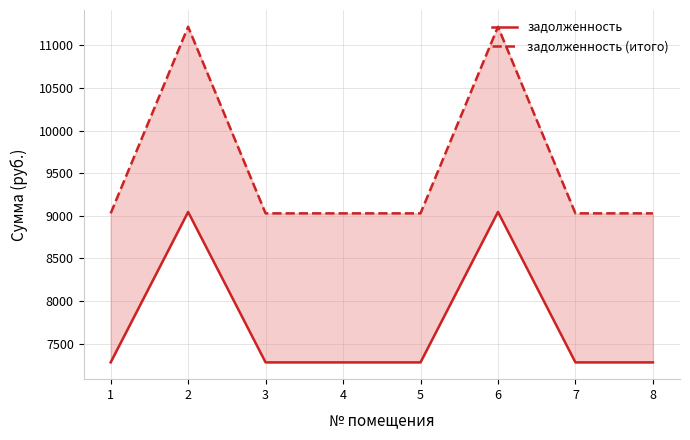

What is the value of the задолженность point at the 8th from the left?

7279.2